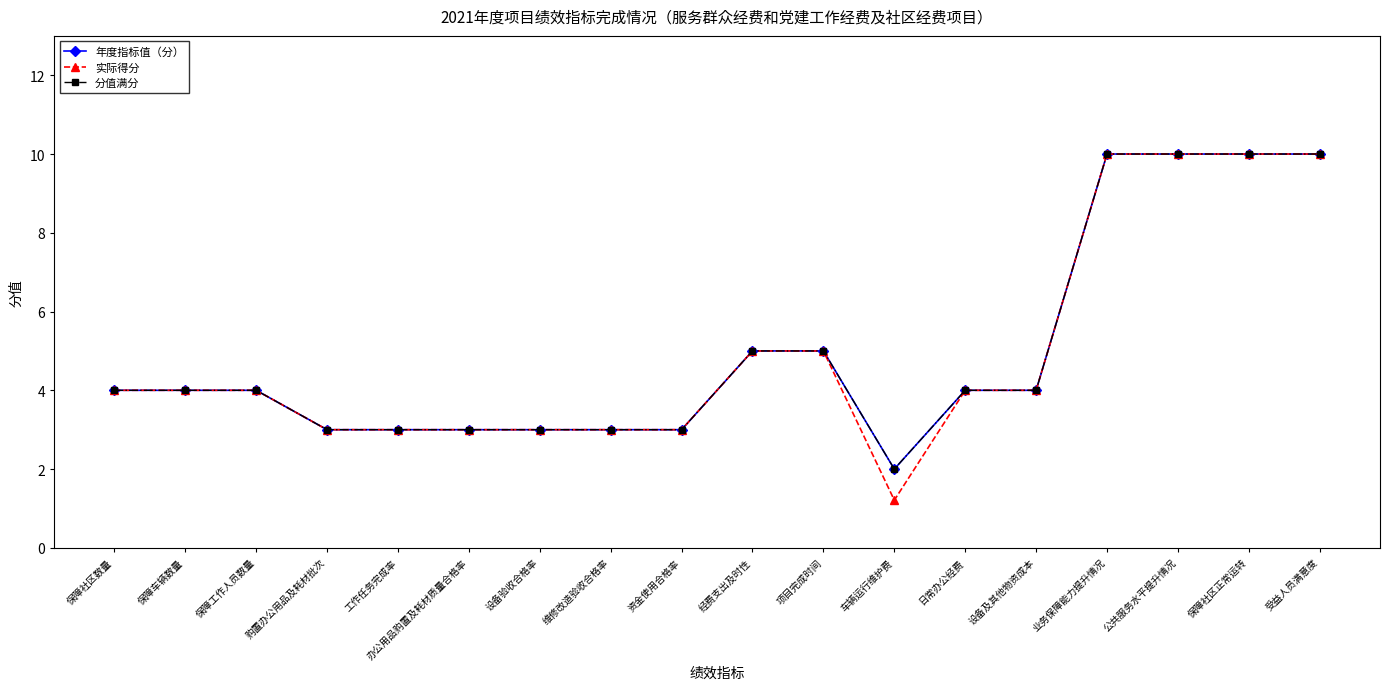

Does the chart have visible grid lines?

No